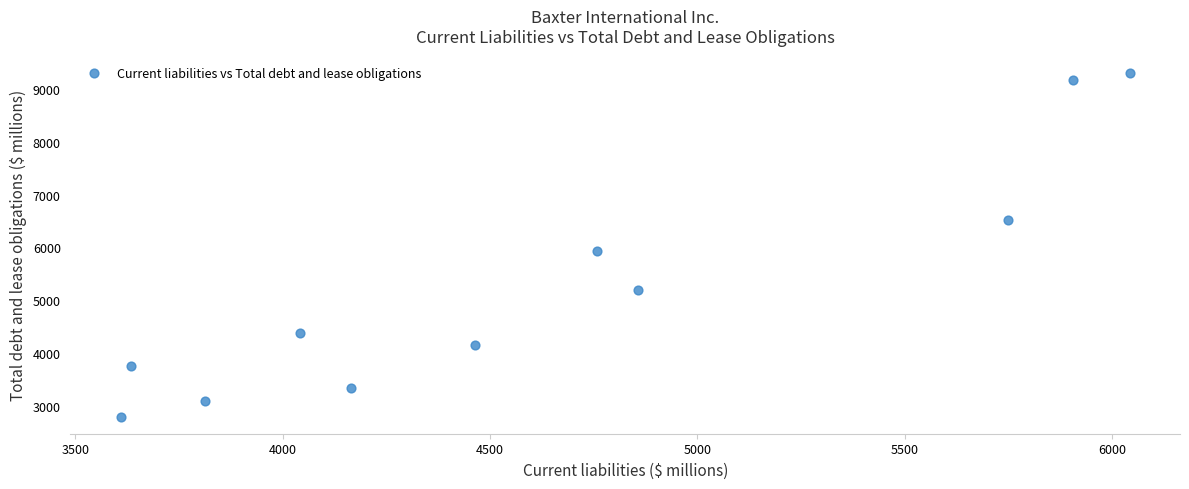

What is the range of X values (max minus min)?

2432